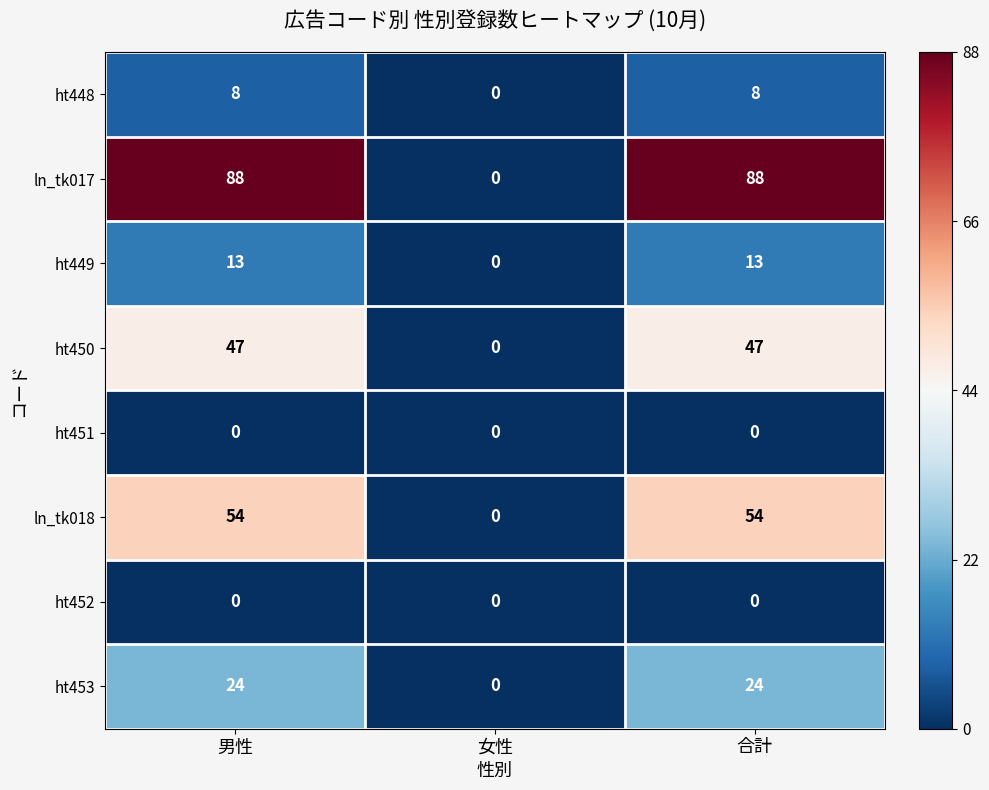

The value of ht448 at 合計 is 8. True or false?

True